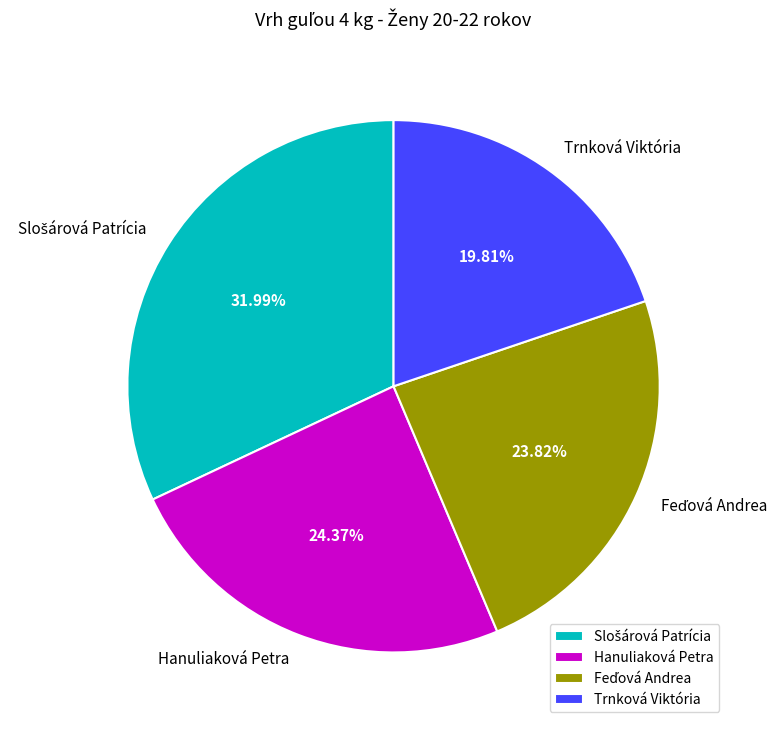

How many slices are in this pie chart?

4